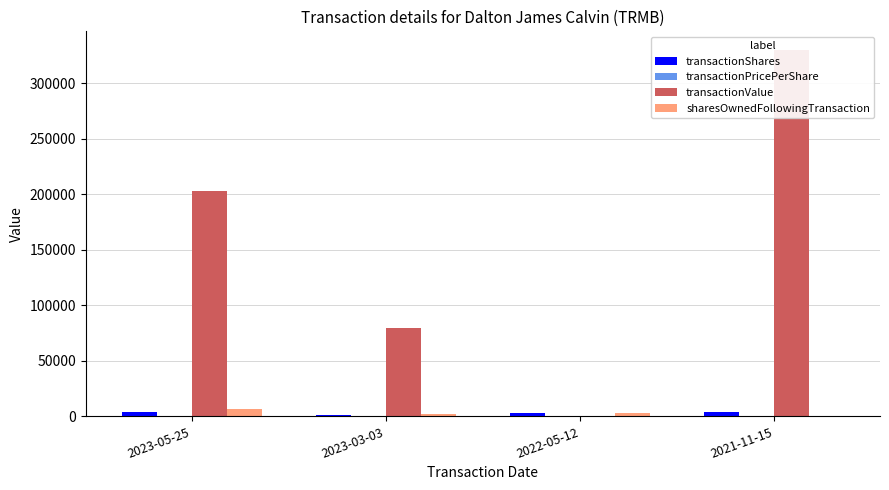

How many data points in transactionPricePerShare are above 53?

2